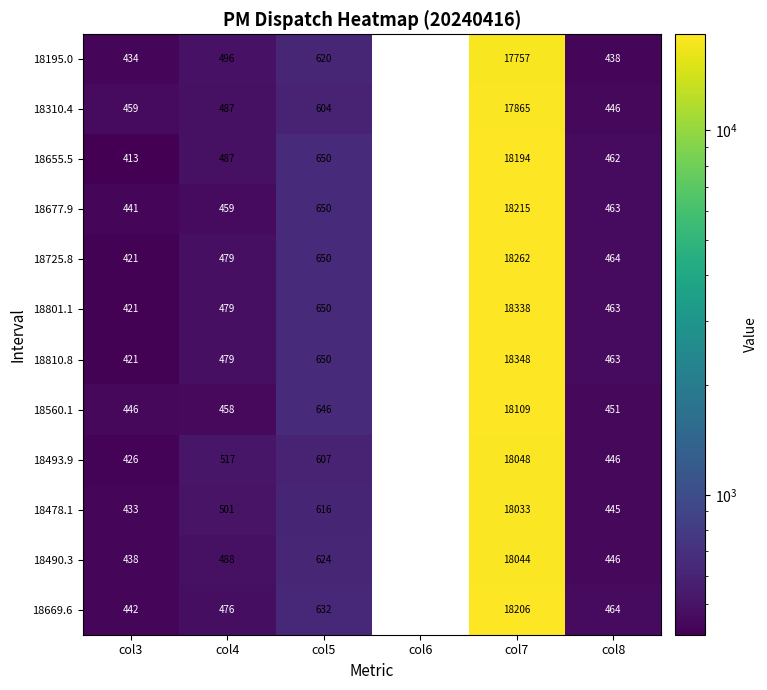

Which series changed the most between col4 and col8?

18493.9